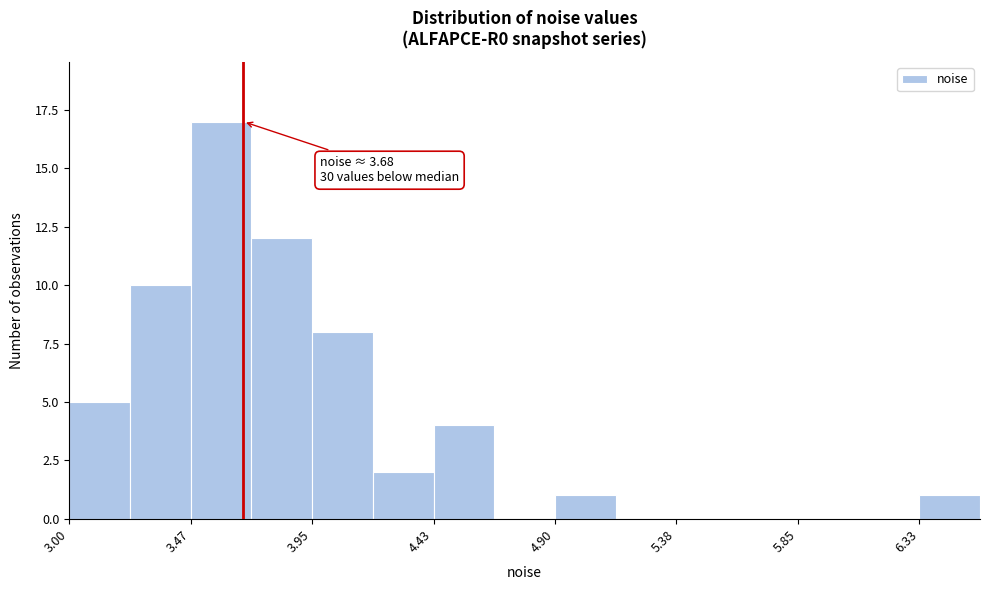

Which range on the x-axis has the tallest bar?

3.45 to 3.70